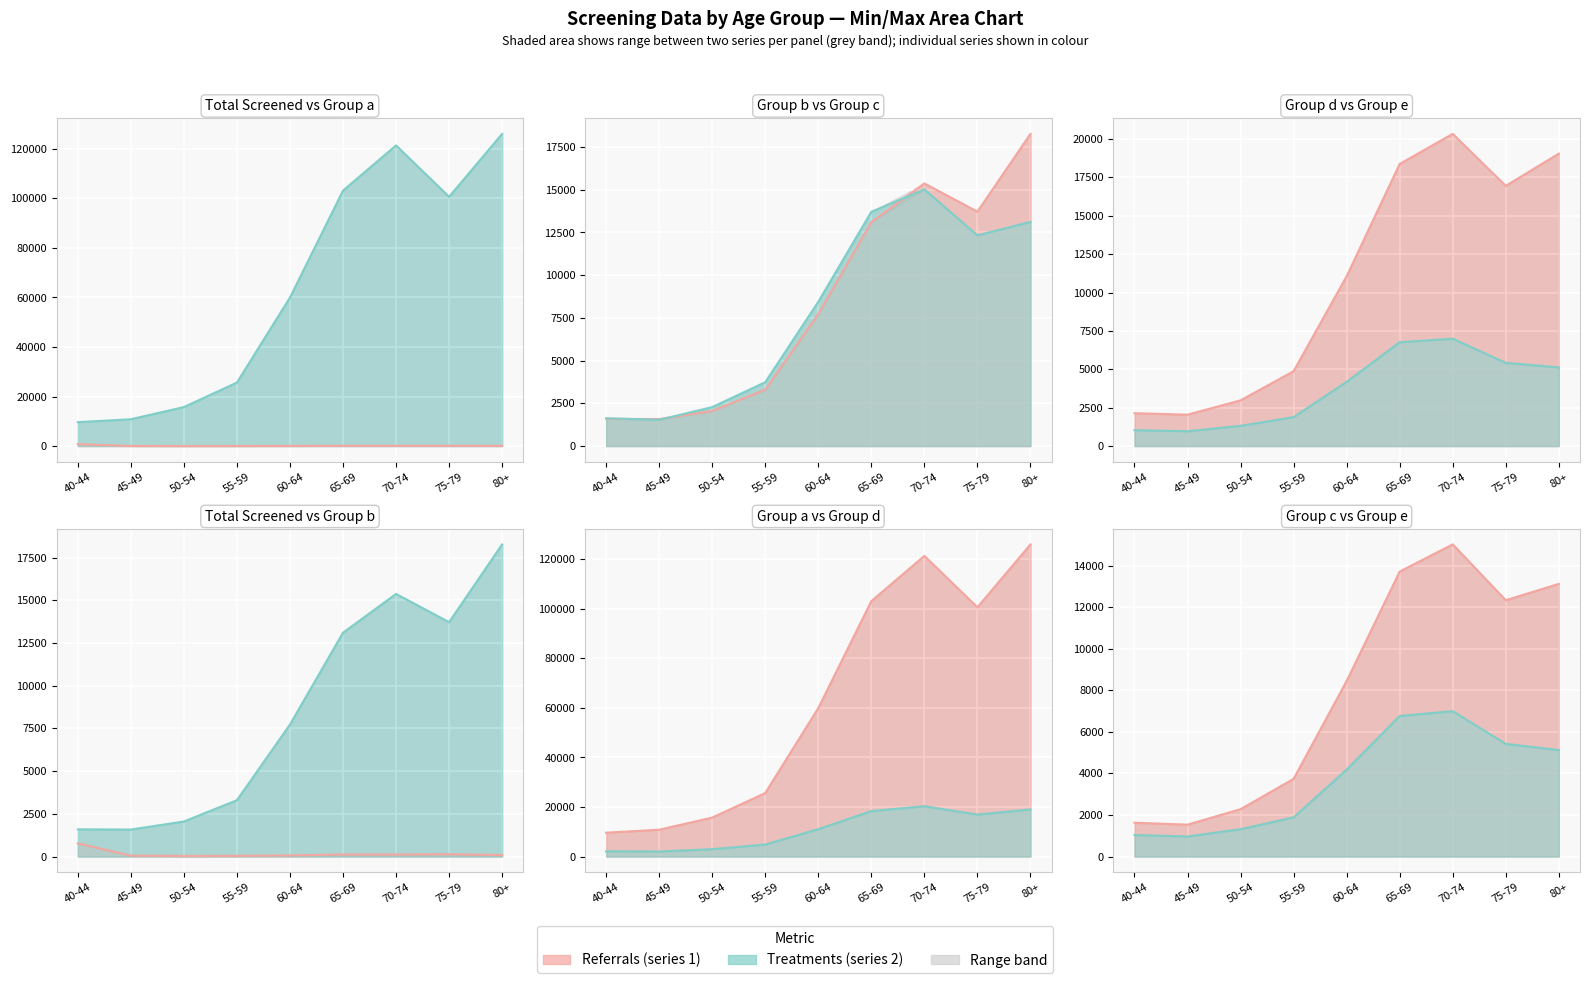

What is the sum of all Group e line values?

33695